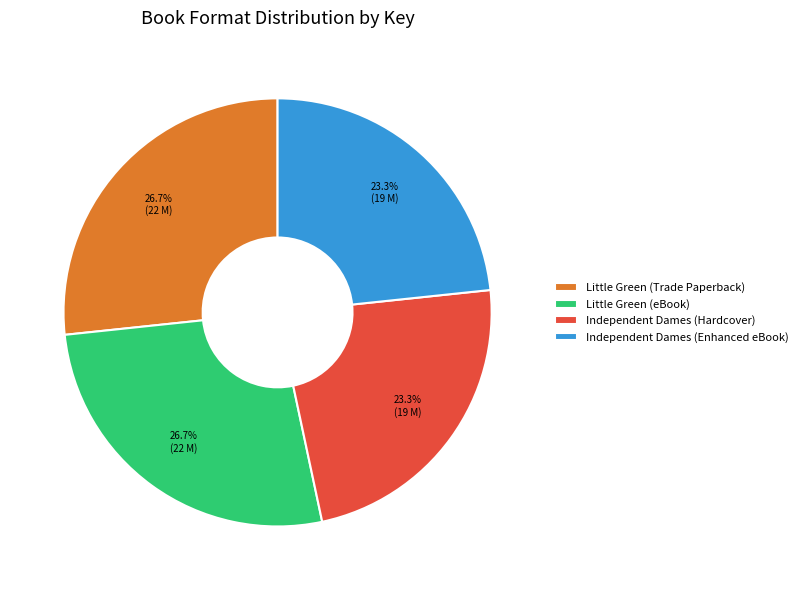

What percentage is NOT represented by Little Green (eBook)?

73.3%